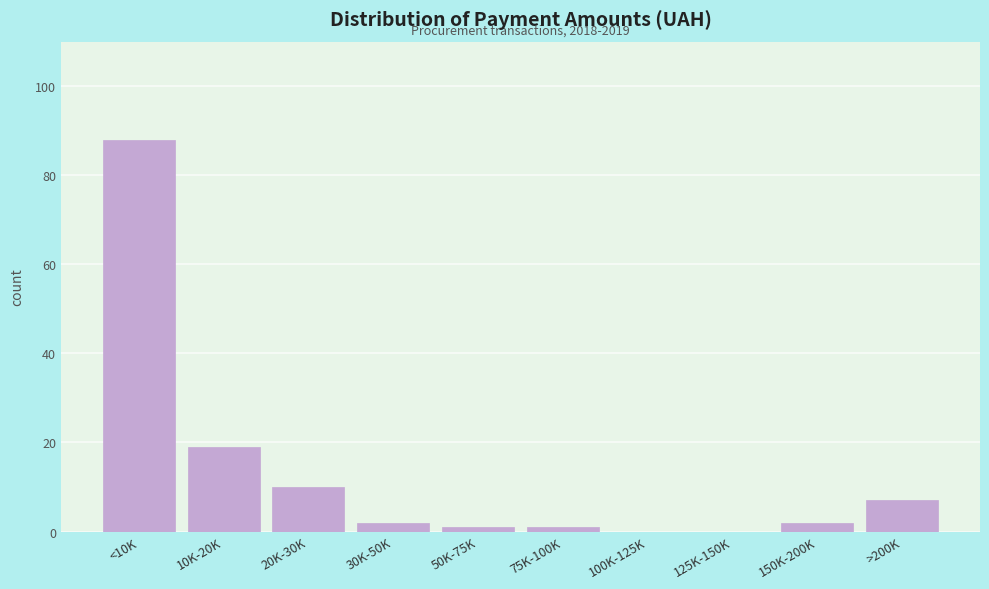

Reading left to right, extract all data points from this chart.

<10K=88	10K-20K=19	20K-30K=10	30K-50K=2	50K-75K=1	75K-100K=1	100K-125K=0	125K-150K=0	150K-200K=2	>200K=7